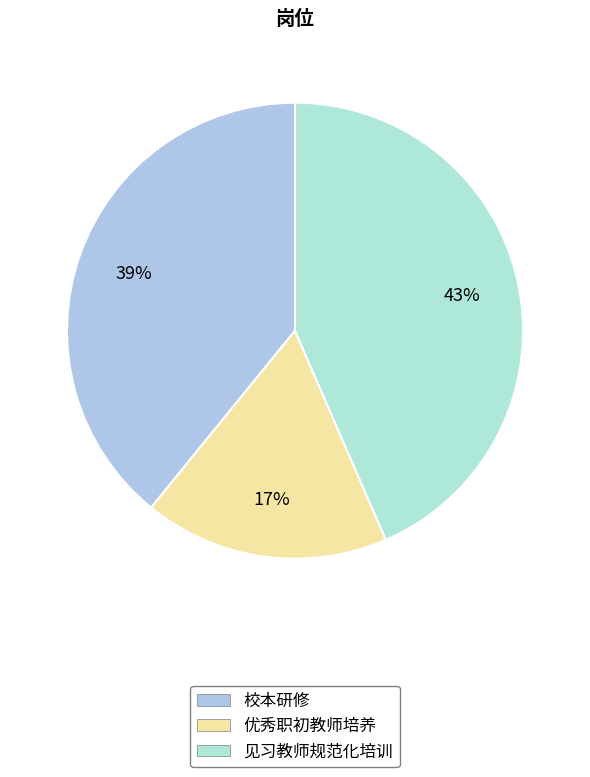

The 校本研修 slice represents 39% of the pie. True or false?

True